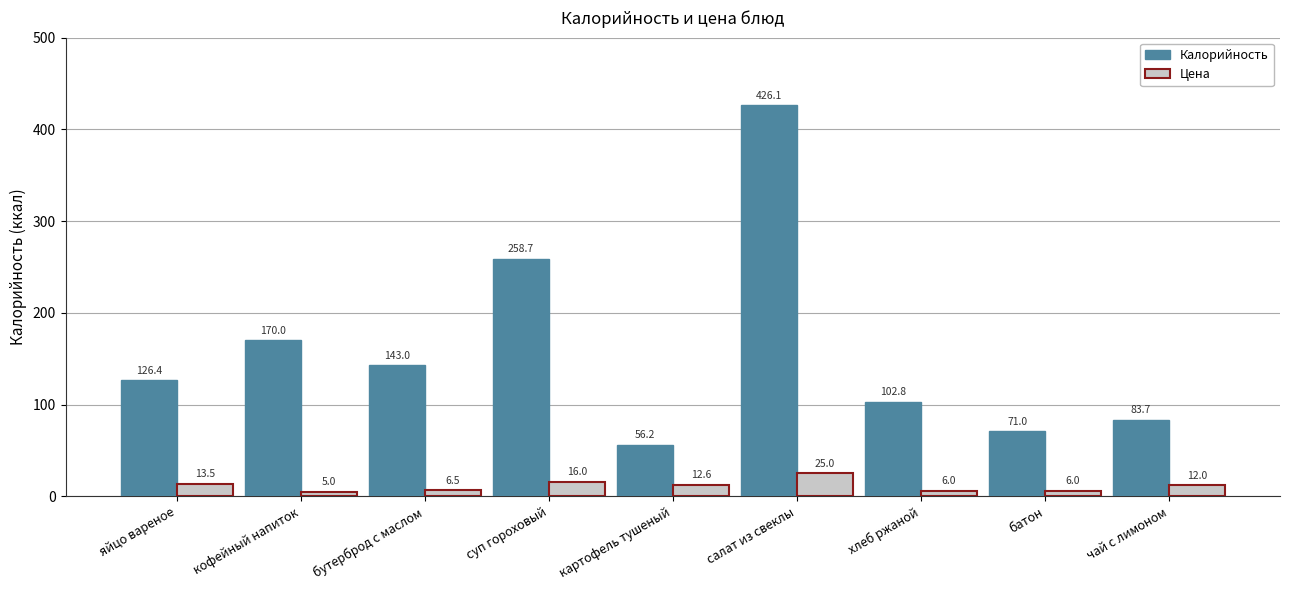

At which category is the sum across all series the highest?

салат из свеклы